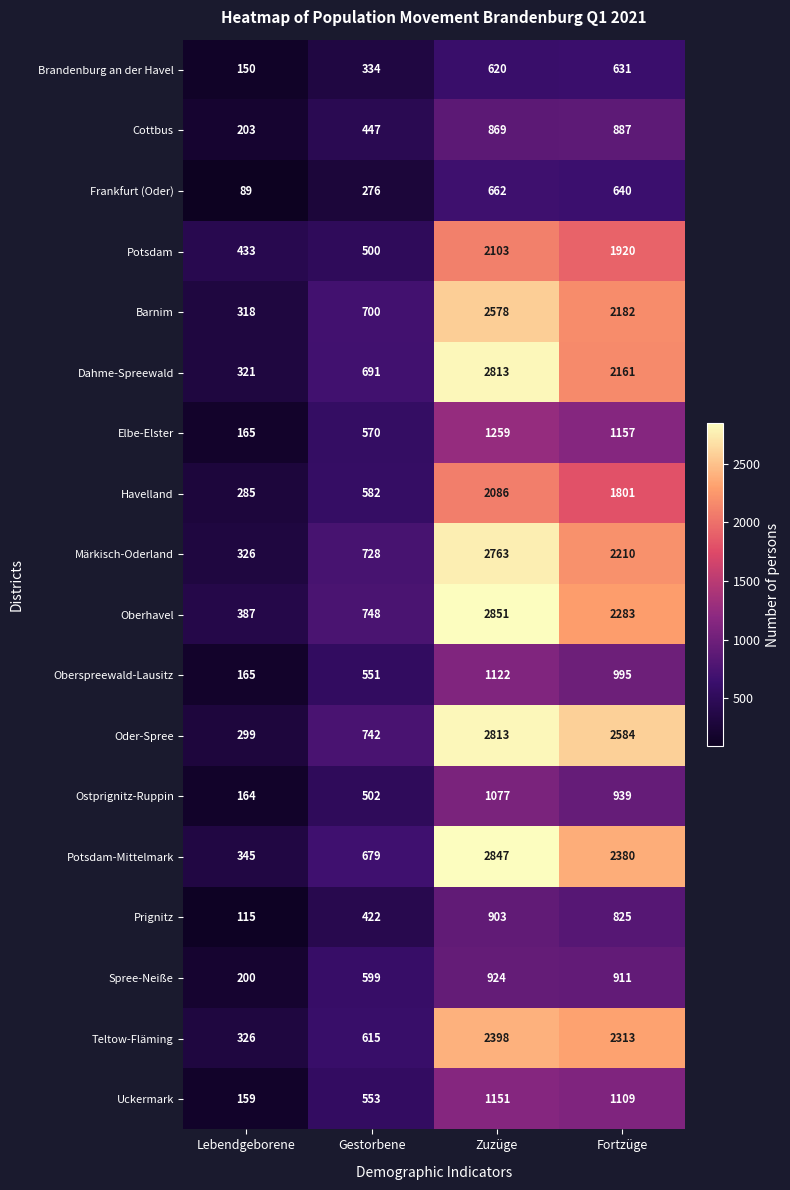

Which category has the lowest value across all series?

Lebendgeborene